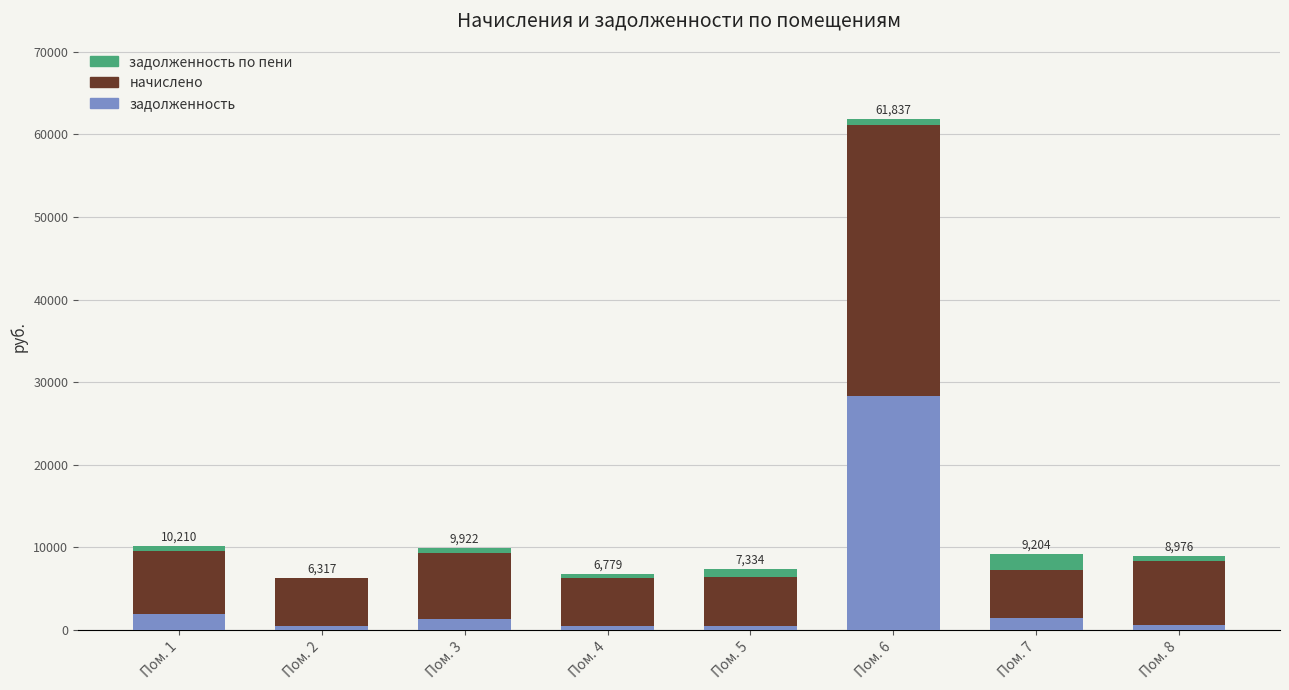

At which category is the sum across all series the highest?

Пом. 6